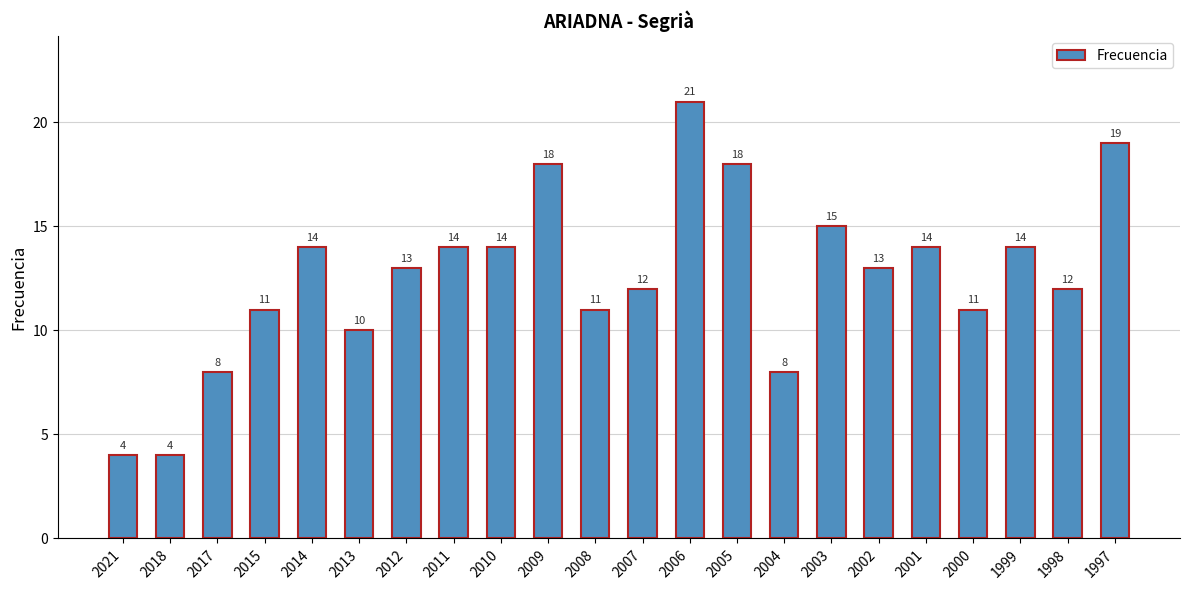

Which category has the highest value across all series?

2006